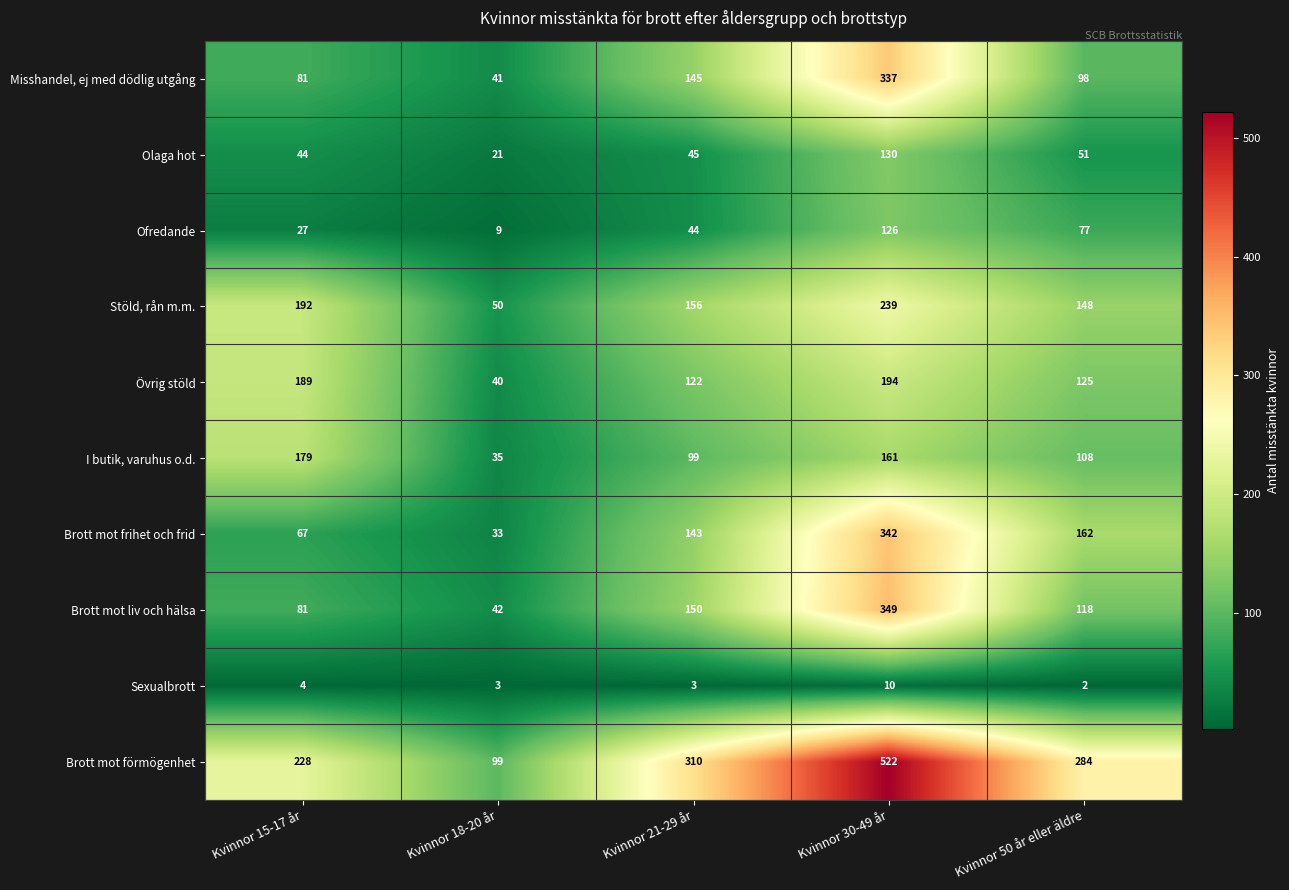

At Kvinnor 18-20 år, list the series in order from largest to smallest.

Brott mot förmögenhet, Stöld, rån m.m., Brott mot liv och hälsa, Misshandel, ej med dödlig utgång, Övrig stöld, I butik, varuhus o.d., Brott mot frihet och frid, Olaga hot, Ofredande, Sexualbrott